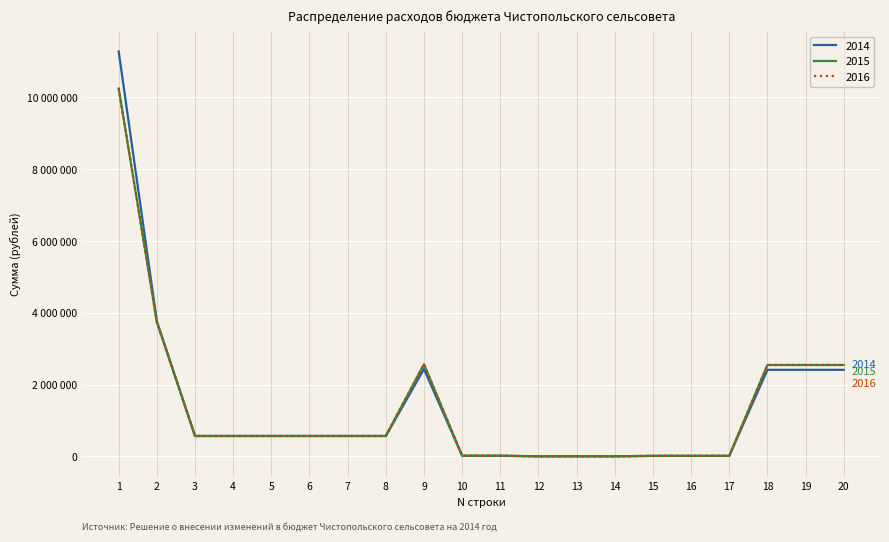

Does the chart display data point markers on the line(s)?

No